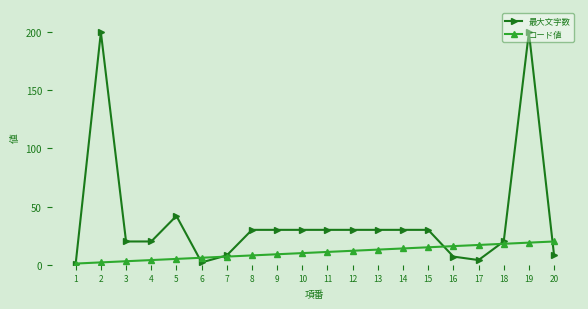

What is the spread (max minus min) of values at 9?

21